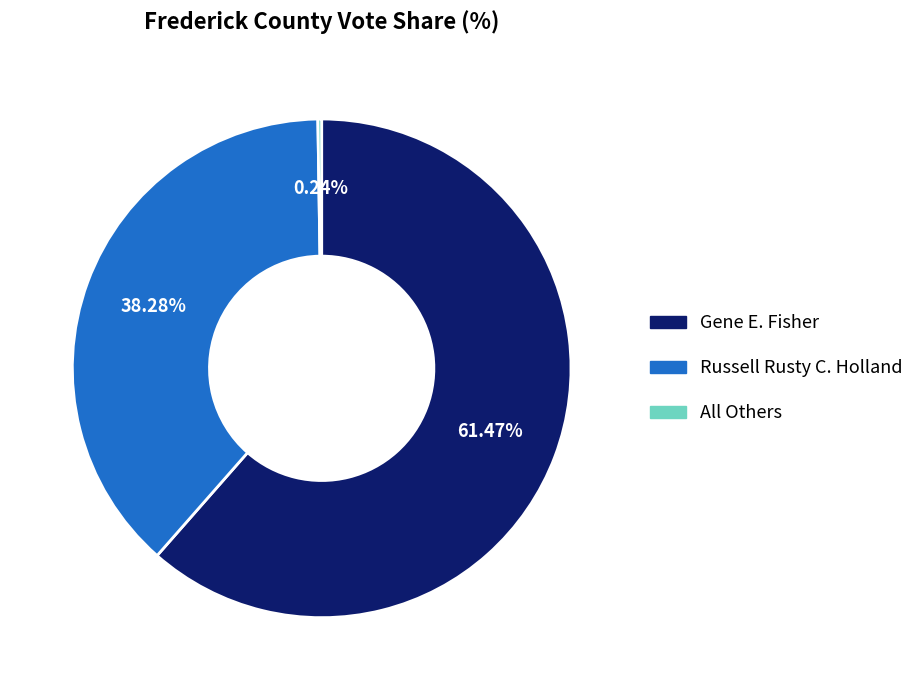

Which slice is the largest?

Gene E. Fisher